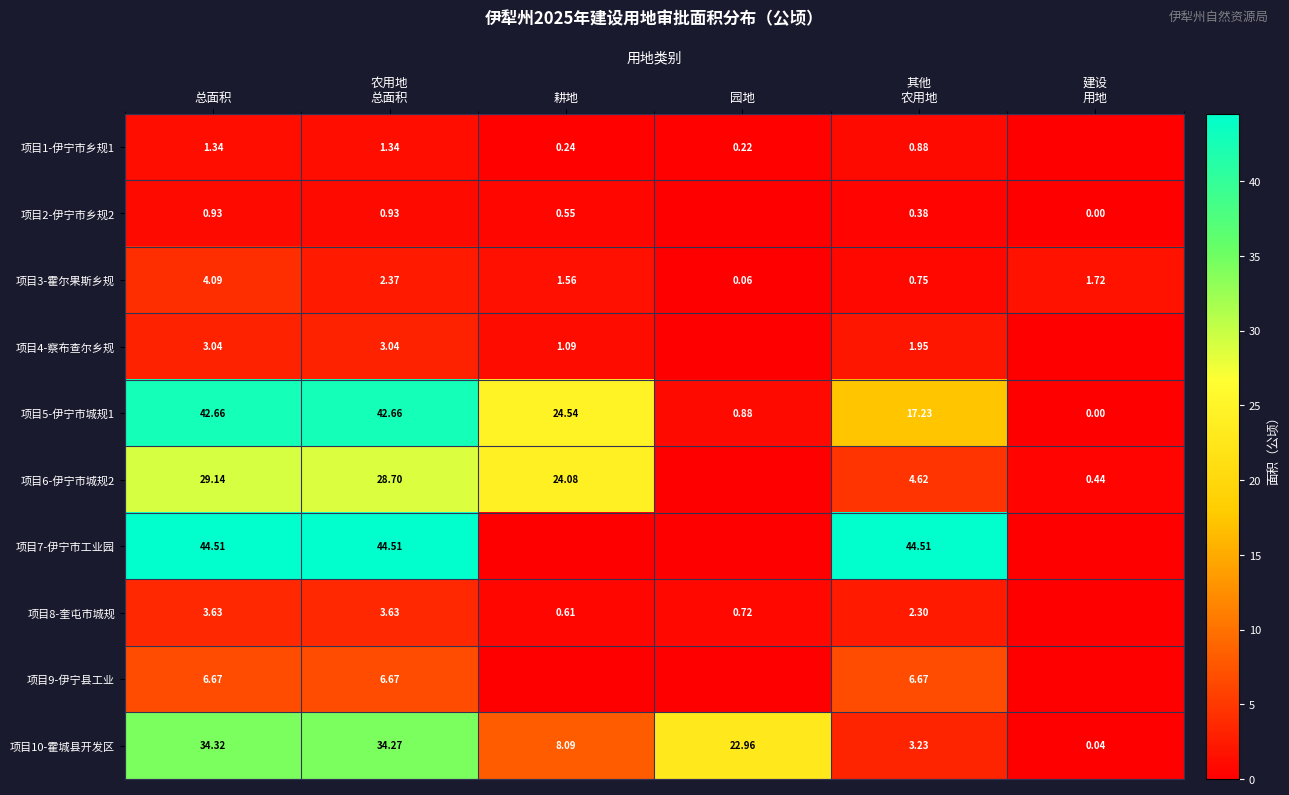

Is the value of 项目5-伊宁市城规1 at 总面积 greater than the value of 项目4-察布查尔乡规 at 耕地?

Yes